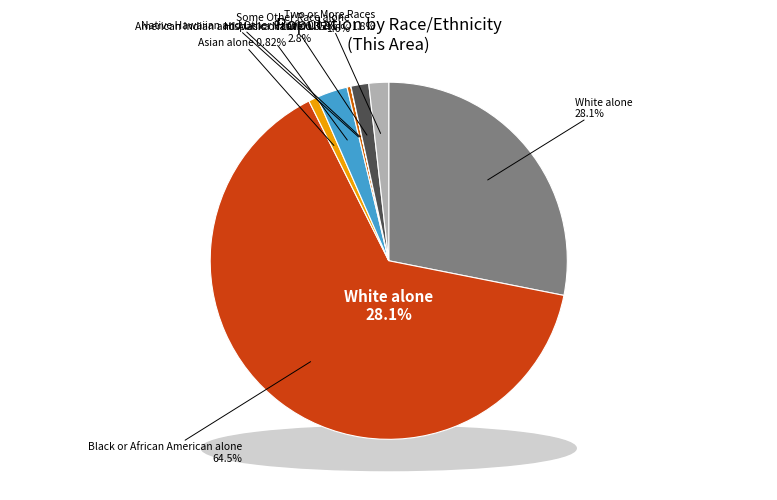

Between Black or African American alone and Some Other Race alone, which is larger?

Black or African American alone